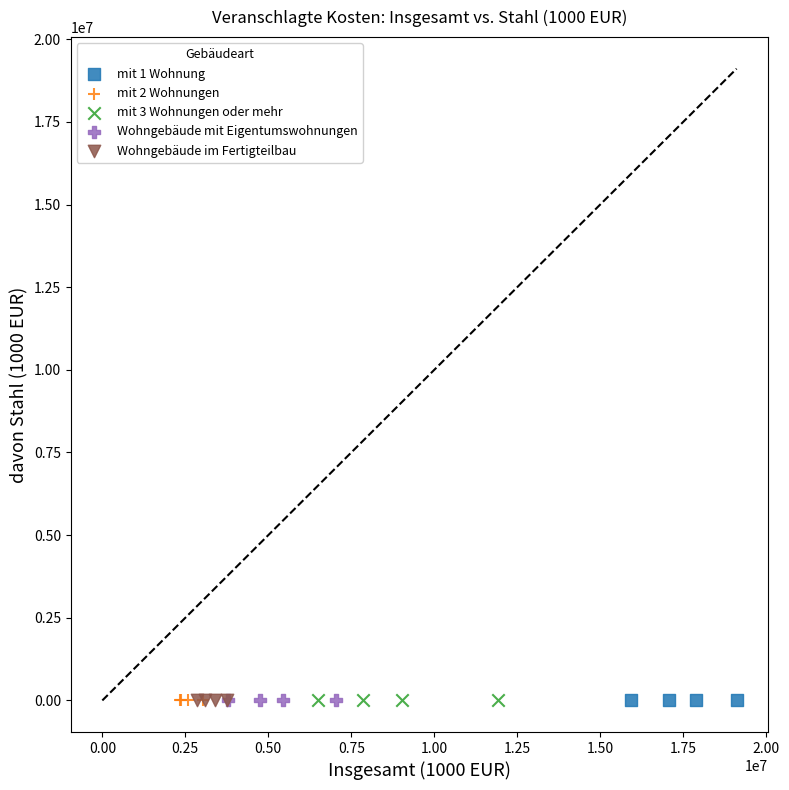

What are all the series names shown in the legend?

mit 1 Wohnung, mit 2 Wohnungen, mit 3 Wohnungen oder mehr, Wohngebäude mit Eigentumswohnungen, Wohngebäude im Fertigteilbau